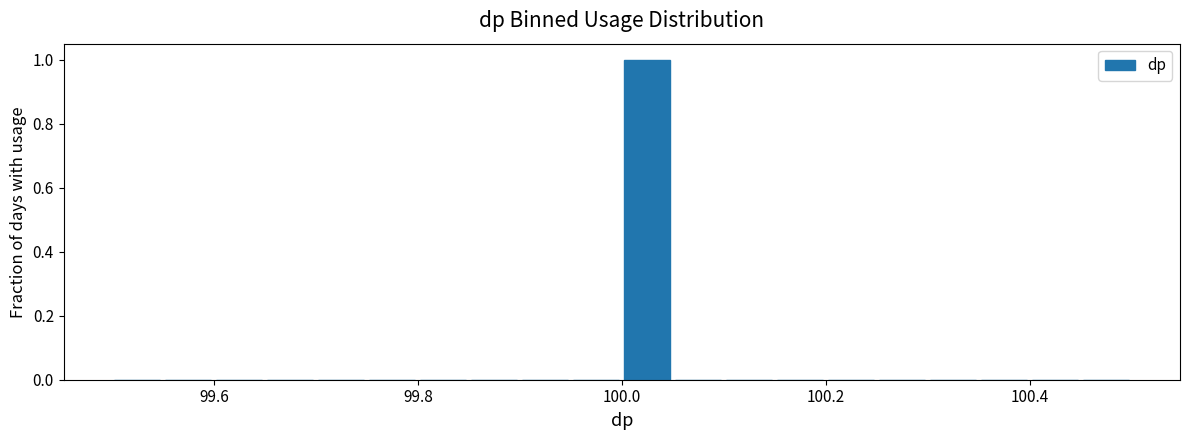

Around what value on the x-axis is the tallest bar? Give the approximate position of its centre, as read against the axis.

100.02